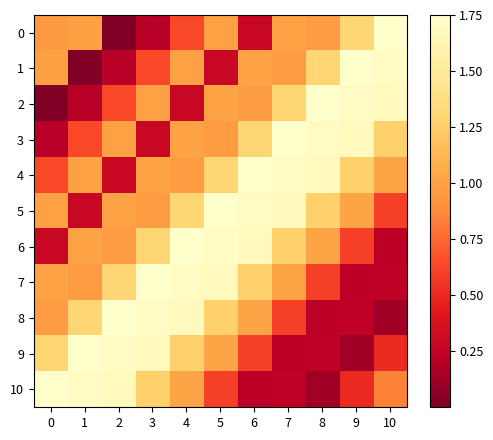

At how many categories does at least one series exceed 0?

11